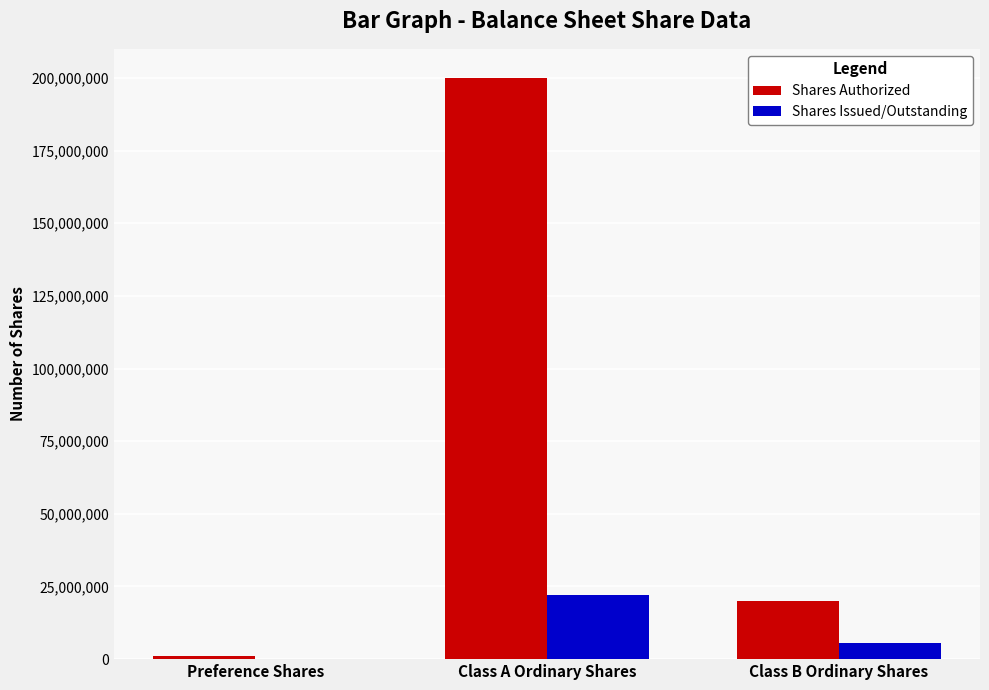

At which category is the sum across all series the highest?

Class A Ordinary Shares